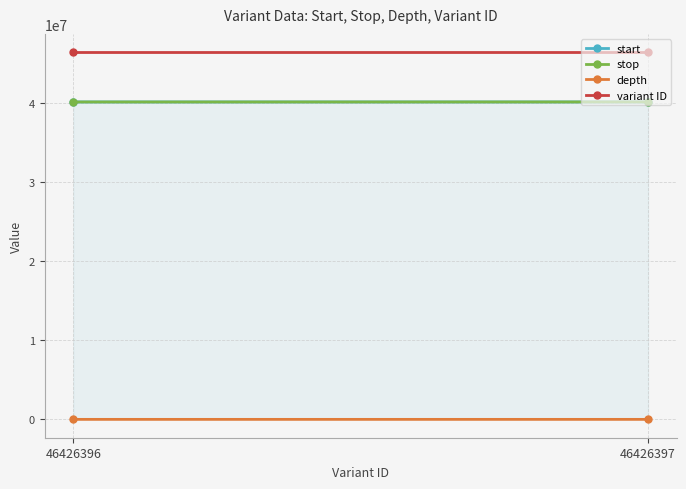

Rank the categories by depth value from lowest to highest.

46426397, 46426396